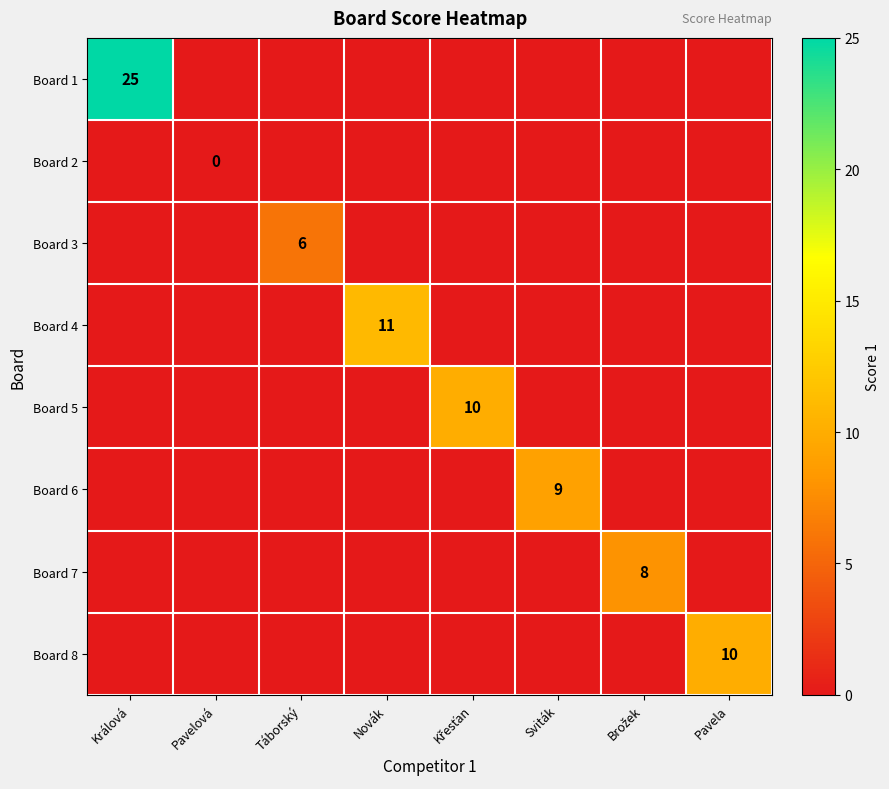

At how many categories does at least one series exceed 2?

7